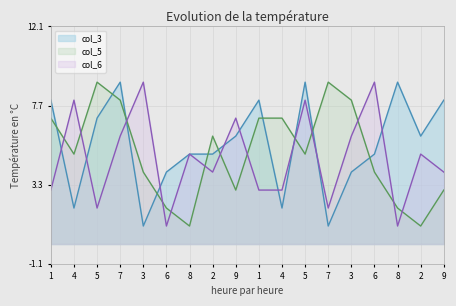

Reading left to right, list all the values displayed in this chart.

col_3: 1=8	4=2	5=7	7=9	3=1	6=4	8=5	2=5	9=6	1=8	4=2	5=9	7=1	3=4	6=5	8=9	2=6	9=8
col_5: 1=7	4=5	5=9	7=8	3=4	6=2	8=1	2=6	9=3	1=7	4=7	5=5	7=9	3=8	6=4	8=2	2=1	9=3
col_6: 1=3	4=8	5=2	7=6	3=9	6=1	8=5	2=4	9=7	1=3	4=3	5=8	7=2	3=6	6=9	8=1	2=5	9=4